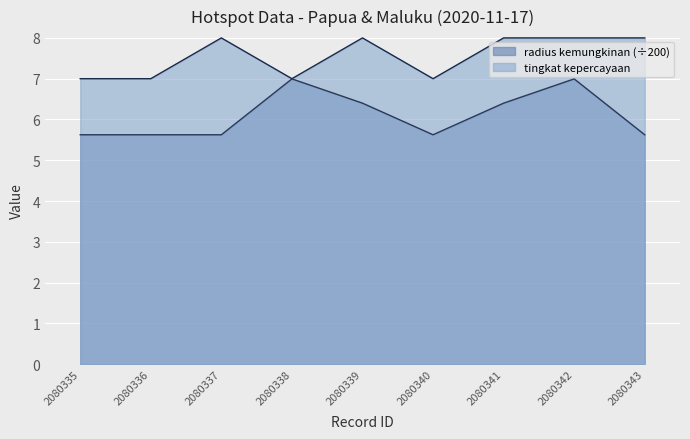

List the series in order of their peak value, lowest first.

radius kemungkinan (÷200), tingkat kepercayaan